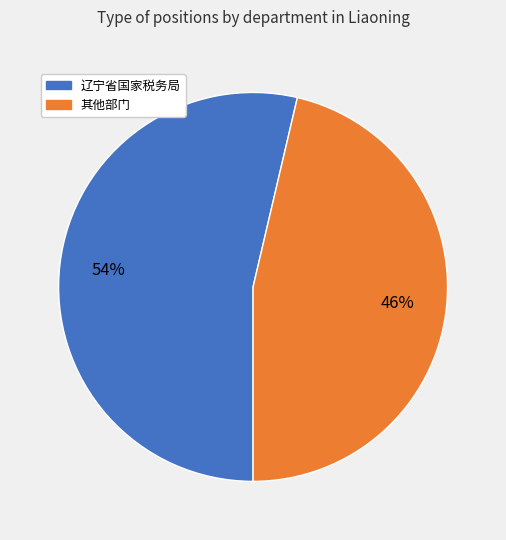

To the nearest percent, what is the average slice percentage?

50%